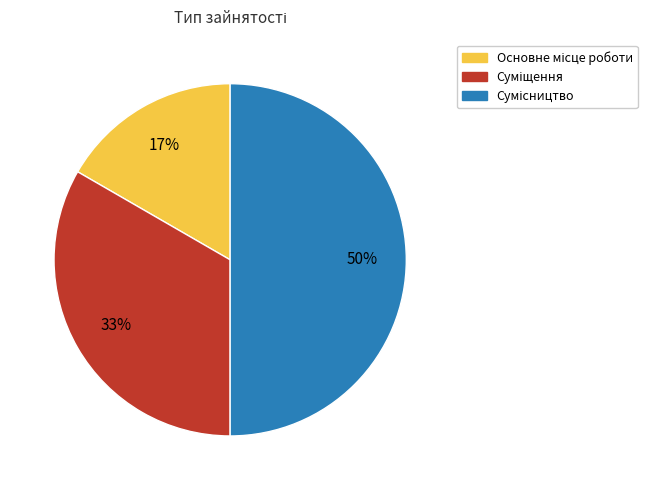

To the nearest percent, what is the average slice percentage?

33%